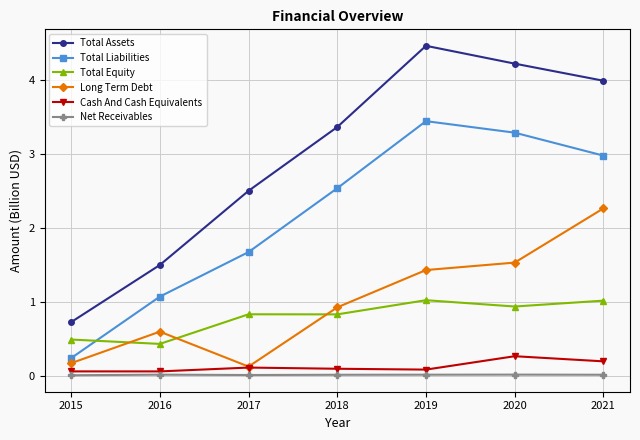

What is the difference between the Long Term Debt values at 2016 and 2019?

0.8